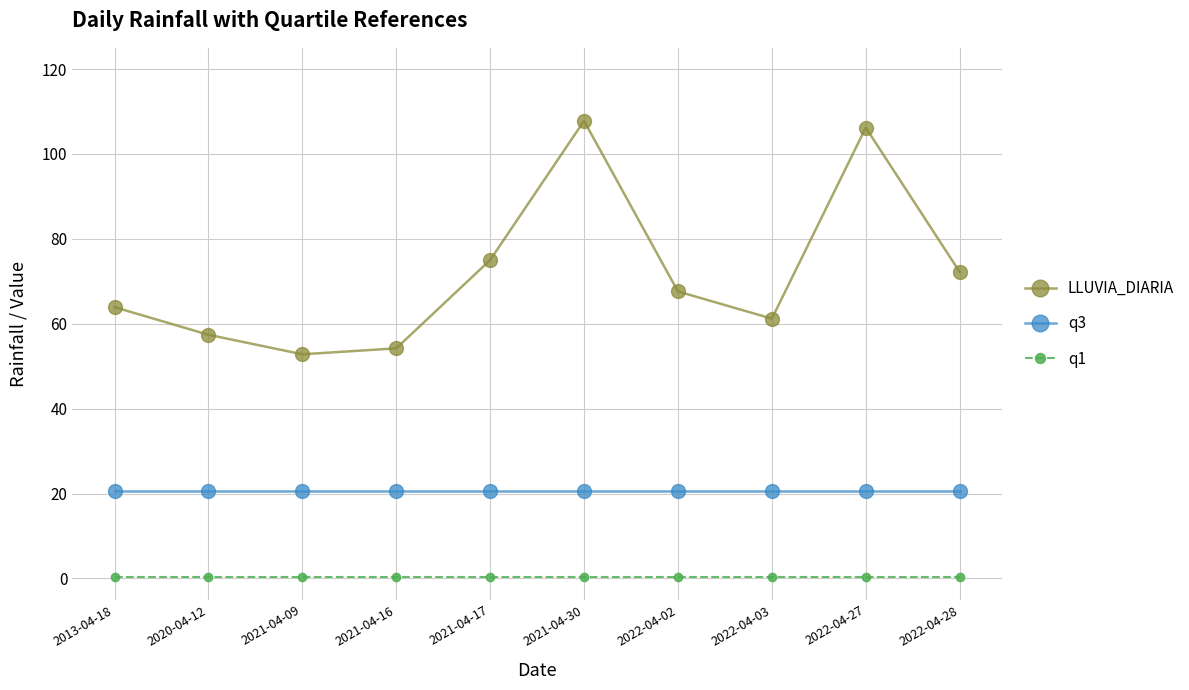

What is the smallest value displayed?

0.4